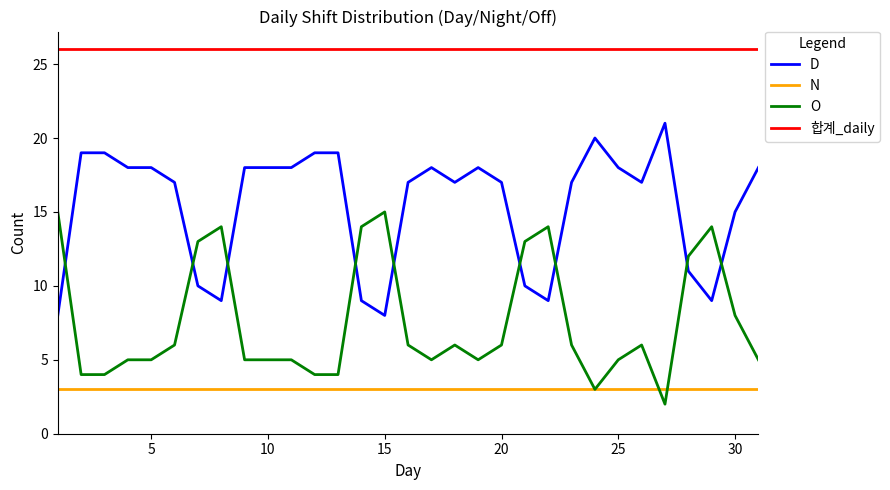

What is the greatest value displayed?

26